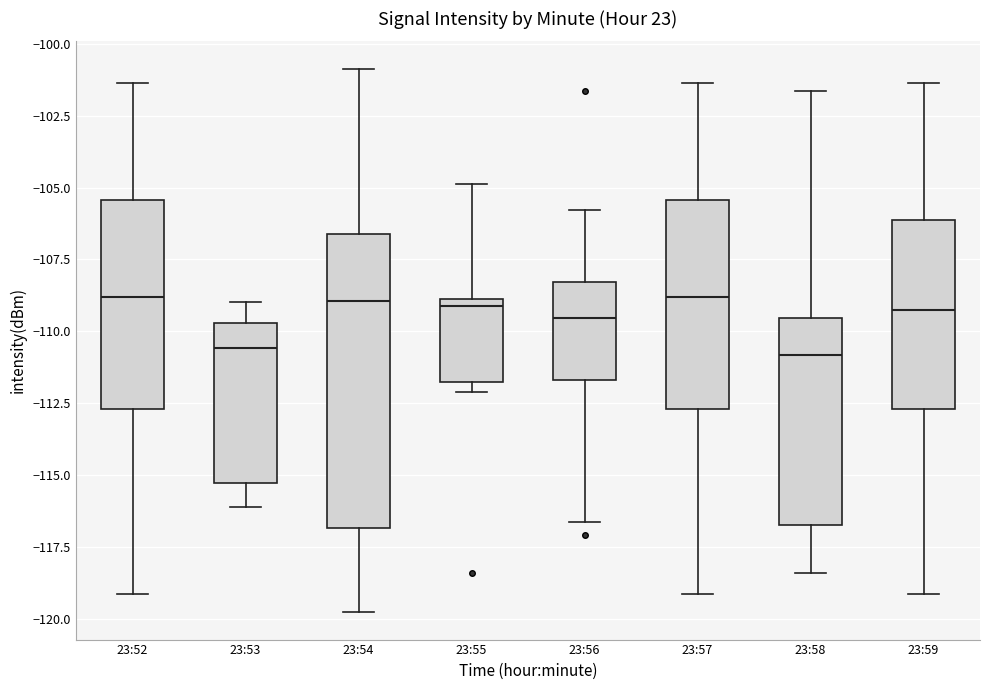

Where does the median line of the box for 23:54 sit on the y-axis? The values are not printed on the chart, so give them approximately, as read against the axis.

-109.0